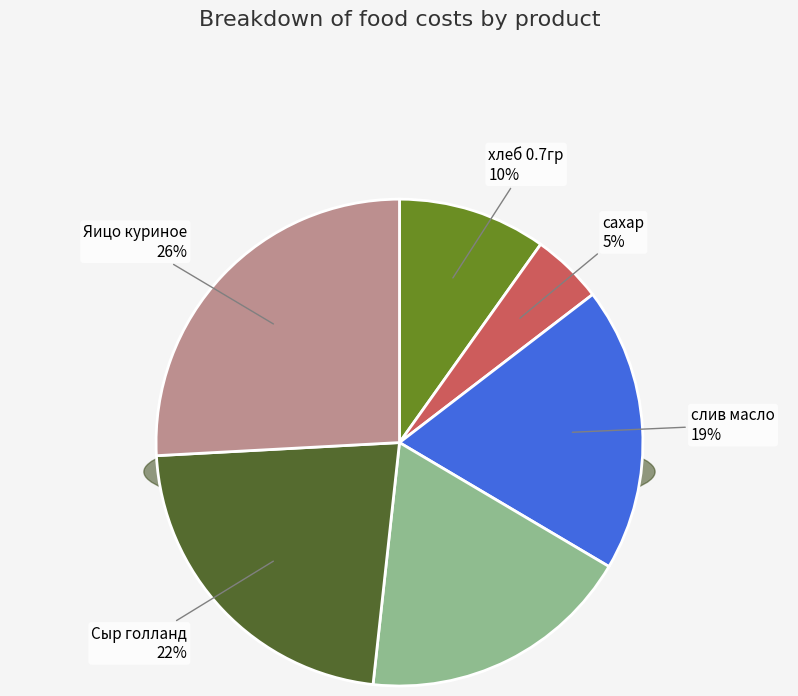

What is the total percentage of Сыр голланд and молоко?

40.6%